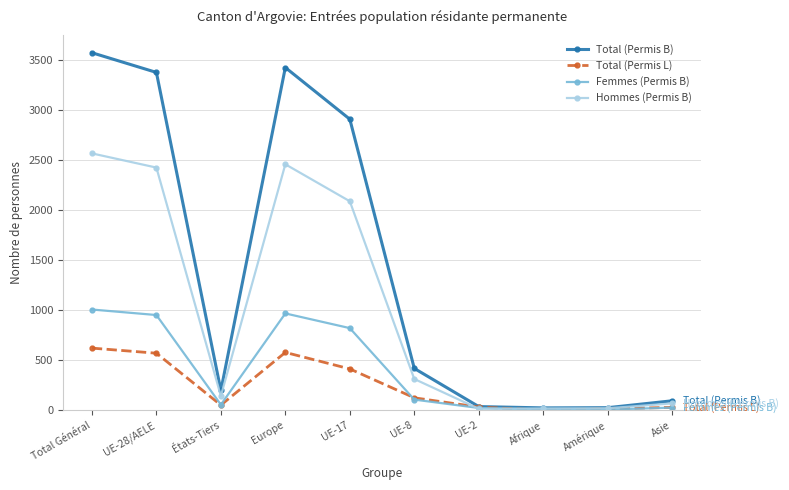

The value of Total (Permis B) at UE-17 is 2911. True or false?

True